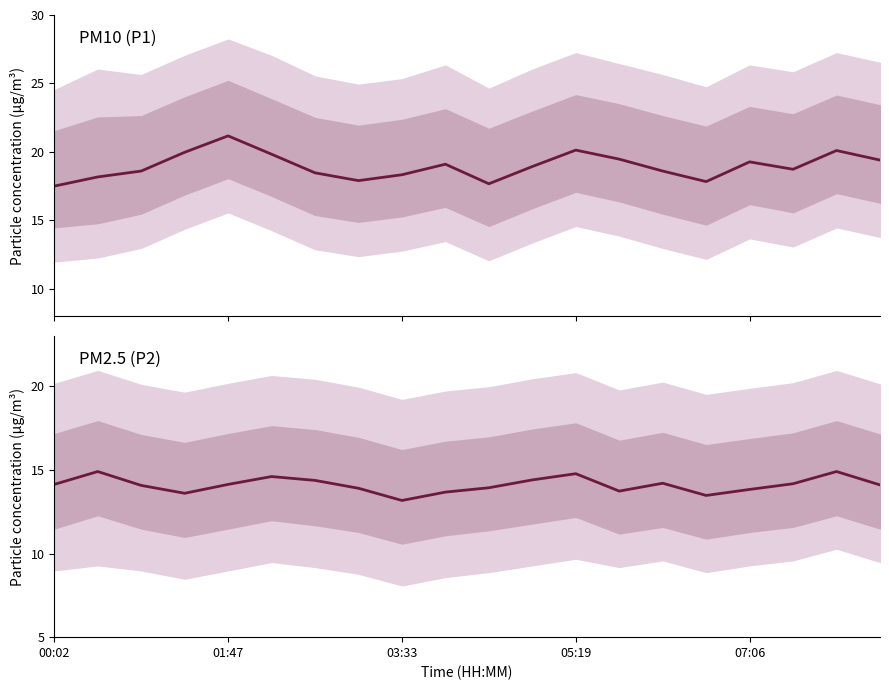

Reading right to left, list all the values displayed in this chart.

P1: 19.4	20.1	18.7	19.3	17.8	18.6	19.5	20.1	18.9	17.7	19.1	18.3	17.9	18.5	19.8	21.2	20.0	18.6	18.2	17.5
P2: 14.1	14.9	14.2	13.8	13.5	14.2	13.7	14.8	14.4	13.9	13.7	13.2	13.9	14.4	14.6	14.1	13.6	14.1	14.9	14.1